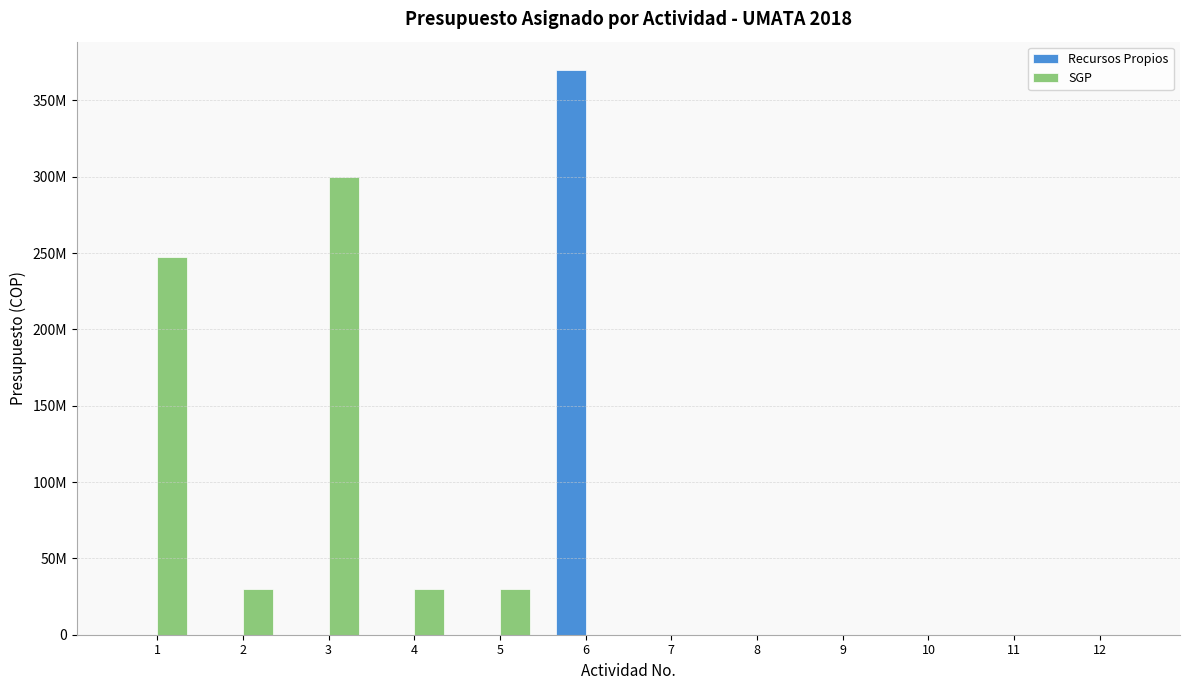

What is the value of the SGP bar at the 3rd from the left?

300000000